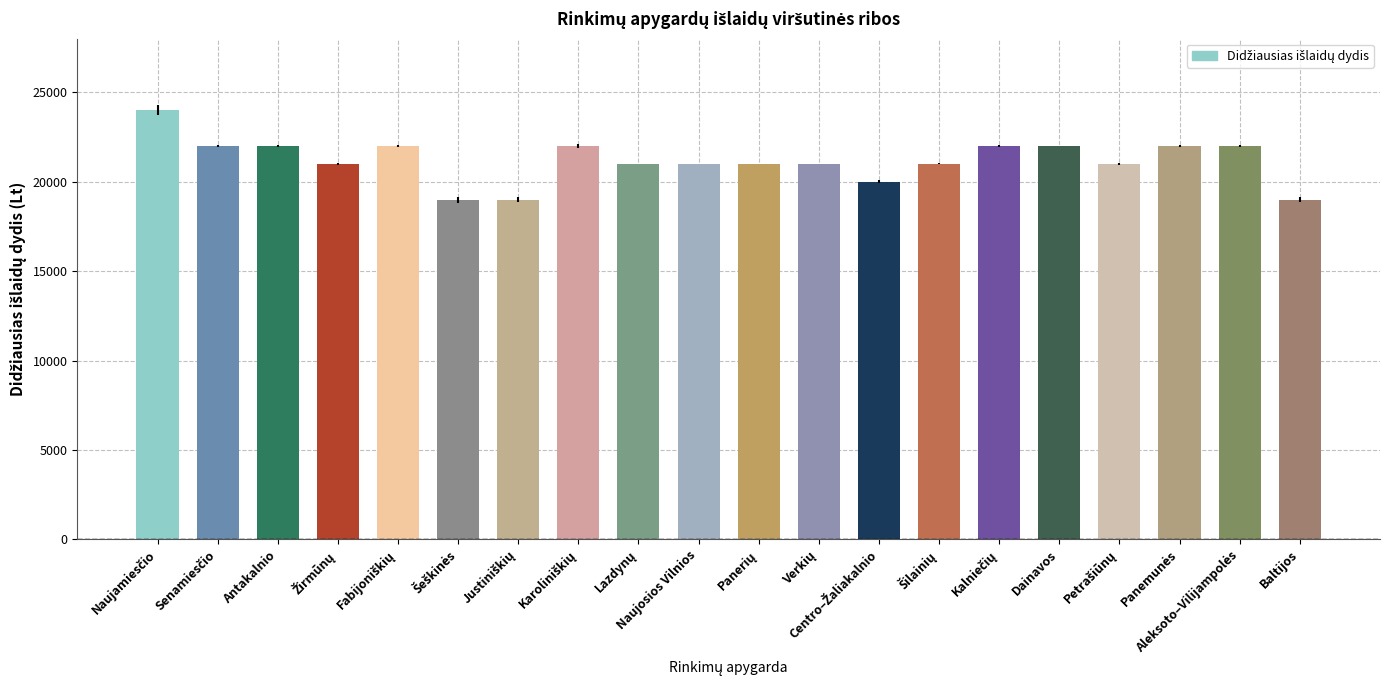

What is the value of the 2nd bar from the left?

22000